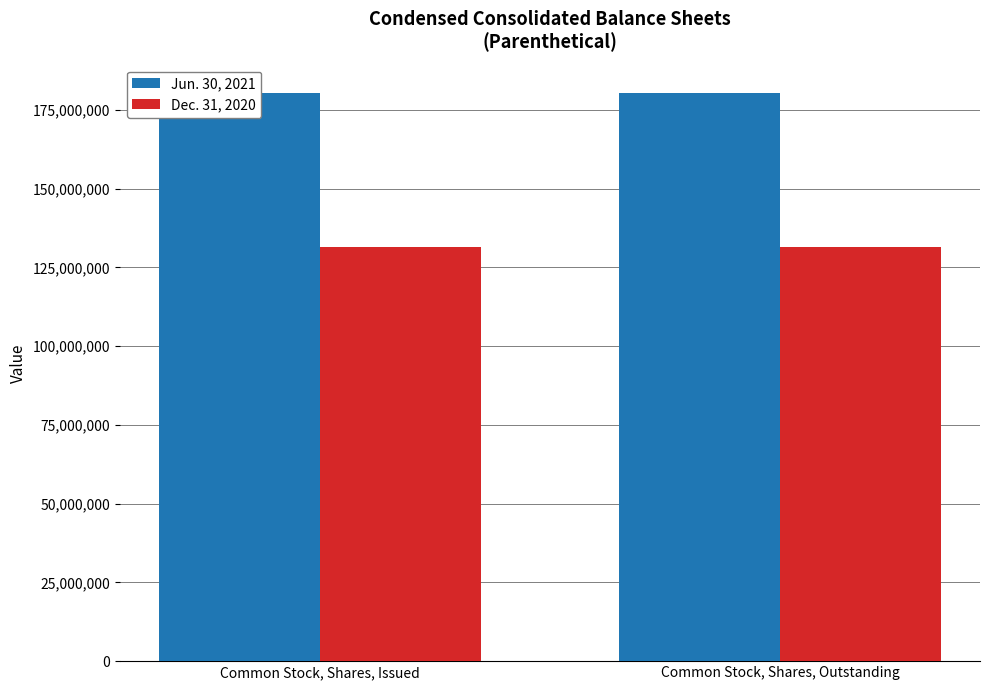

Reading left to right, list all the values displayed in this chart.

Jun. 30, 2021: Common Stock, Shares, Issued=180300967	Common Stock, Shares, Outstanding=180300967
Dec. 31, 2020: Common Stock, Shares, Issued=131467935	Common Stock, Shares, Outstanding=131467935